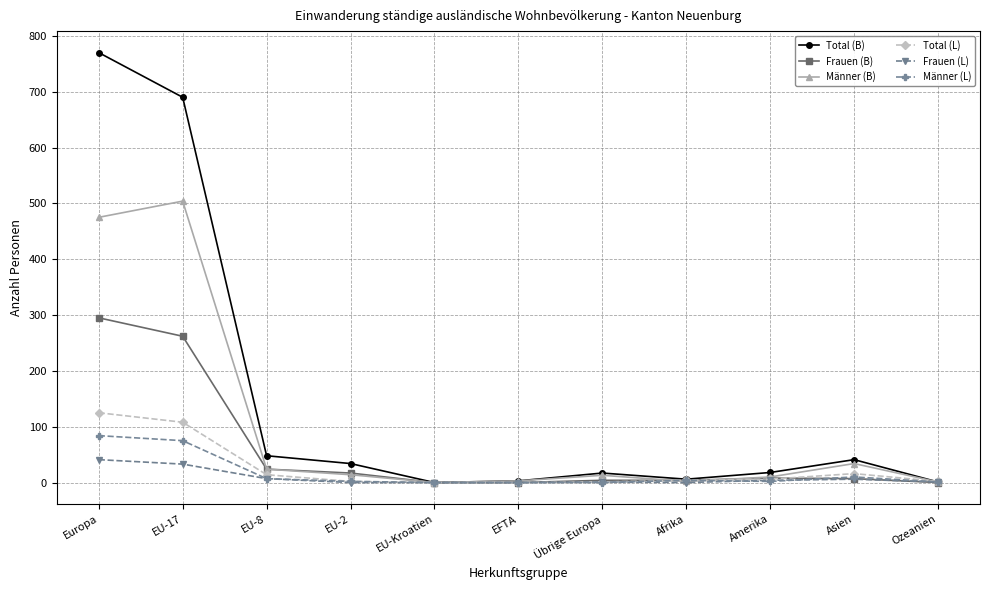

What is the value of the Frauen (B) point at the 9th from the left?

8